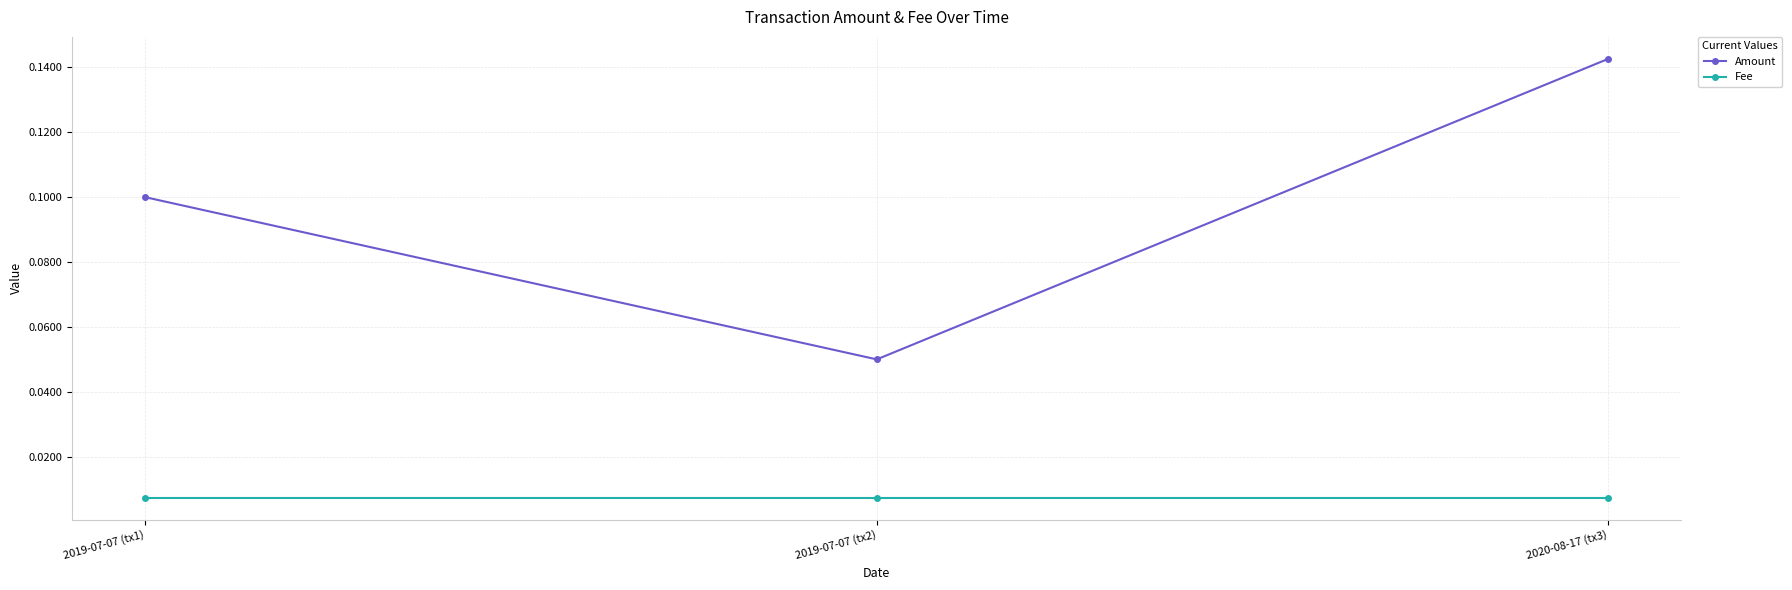

List the series in order of their peak value, lowest first.

Fee, Amount